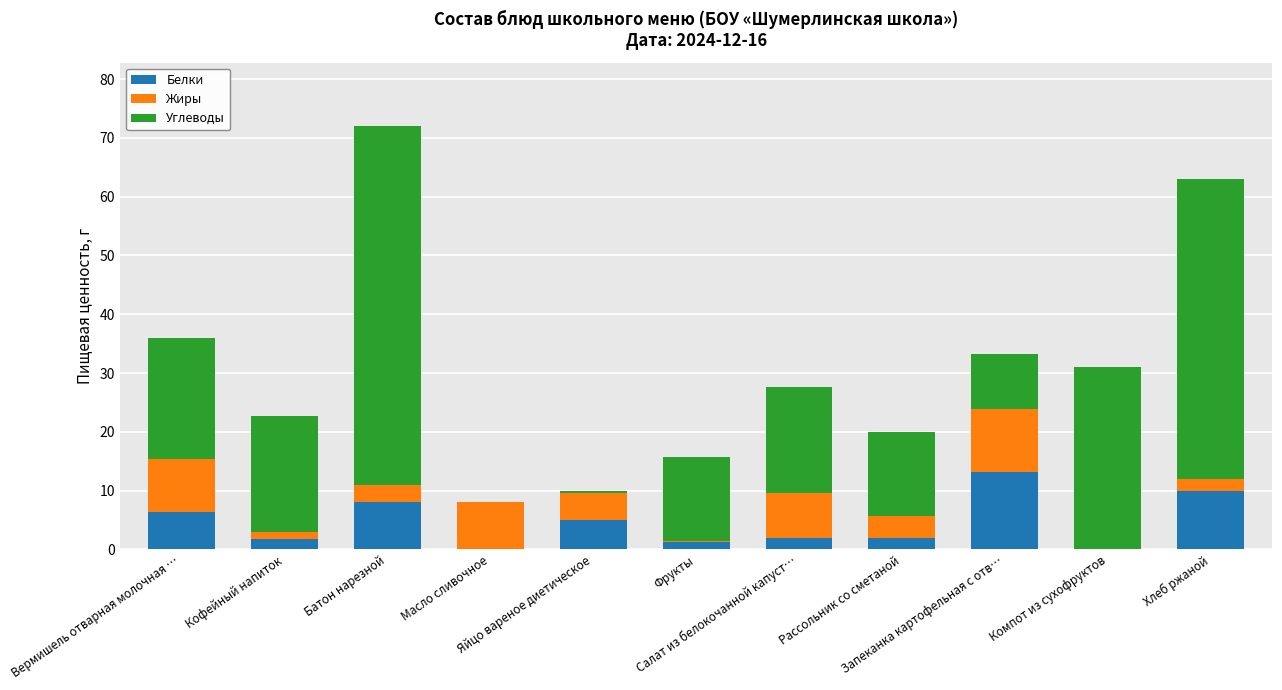

What is the maximum value for Белки?

13.1